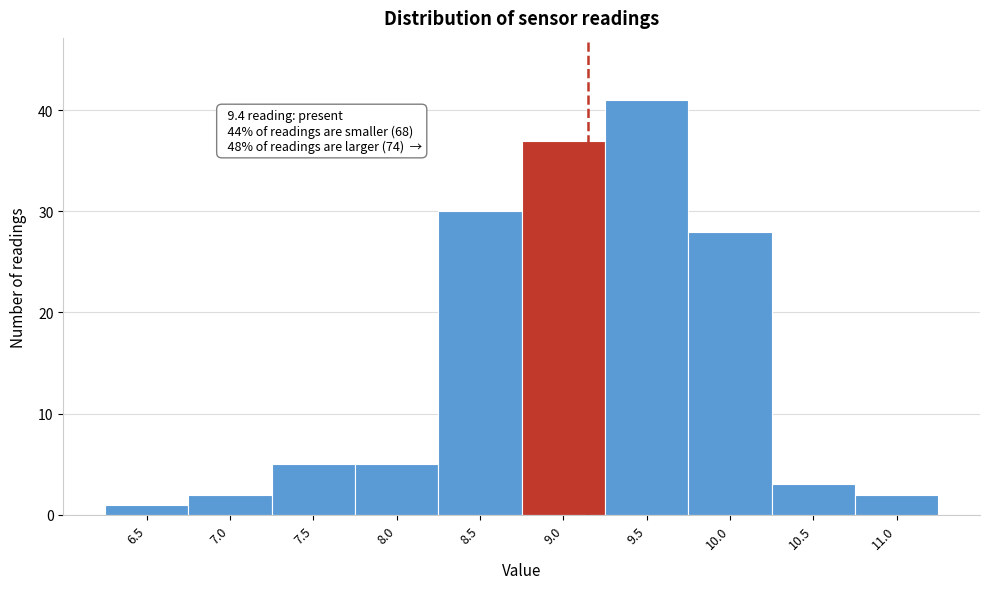

Reading left to right, extract all data points from this chart.

6.5=1	7.0=2	7.5=5	8.0=5	8.5=30	9.0=37	9.5=41	10.0=28	10.5=3	11.0=2